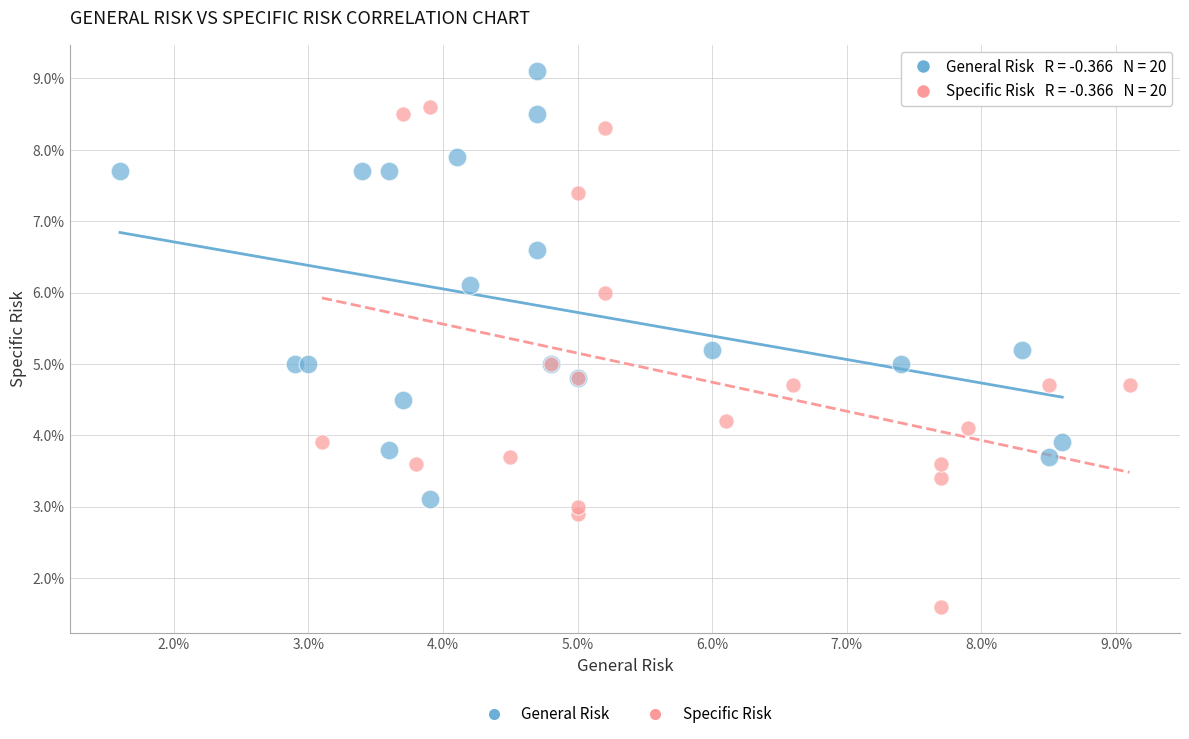

What are all the series names shown in the legend?

General Risk, Specific Risk